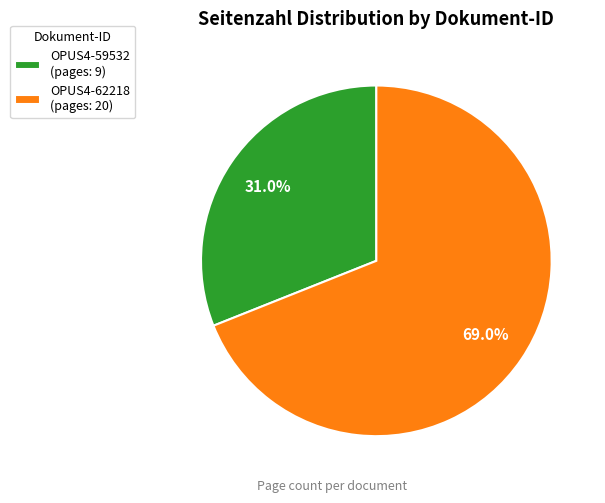

To the nearest percent, what is the average slice percentage?

50%